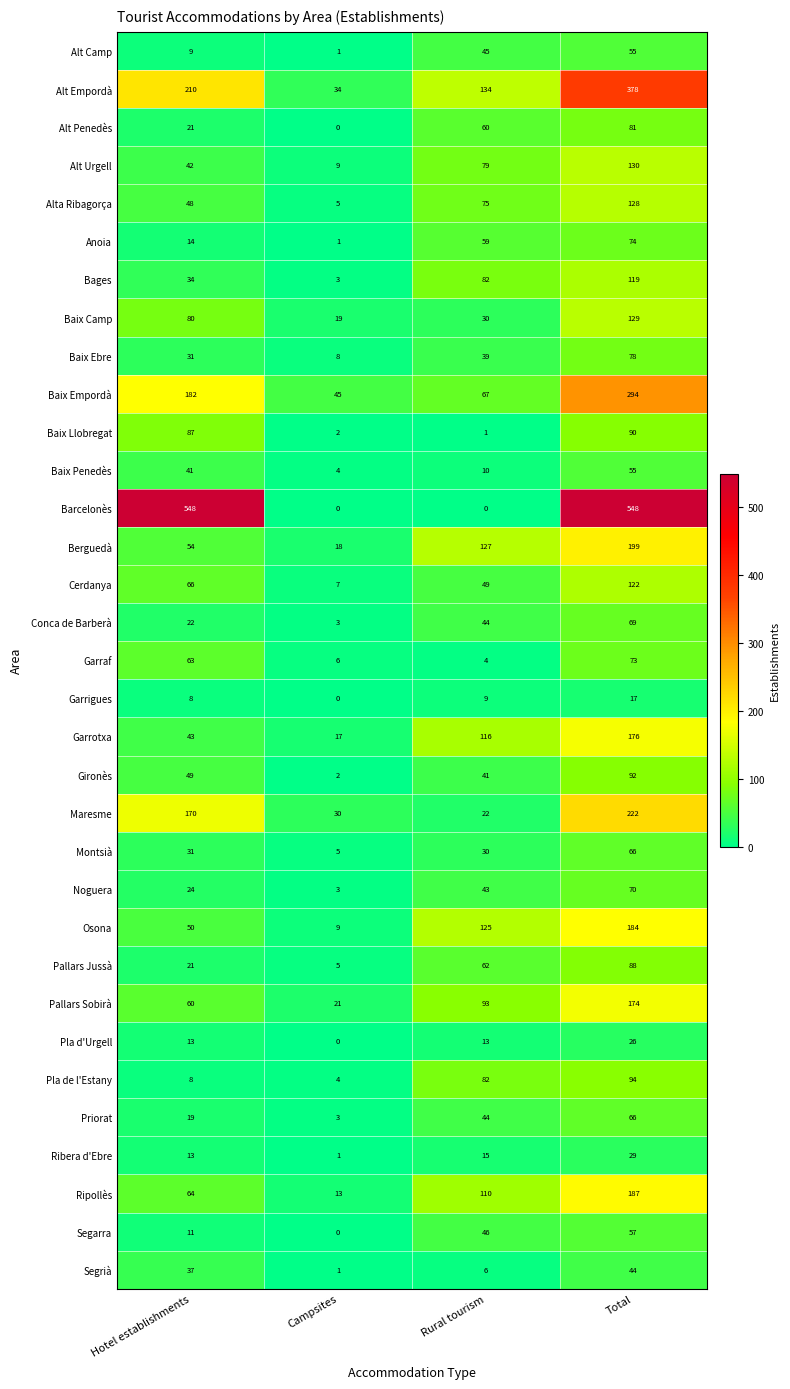

Is the value of Ribera d'Ebre at Campsites greater than the value of Anoia at Rural tourism?

No